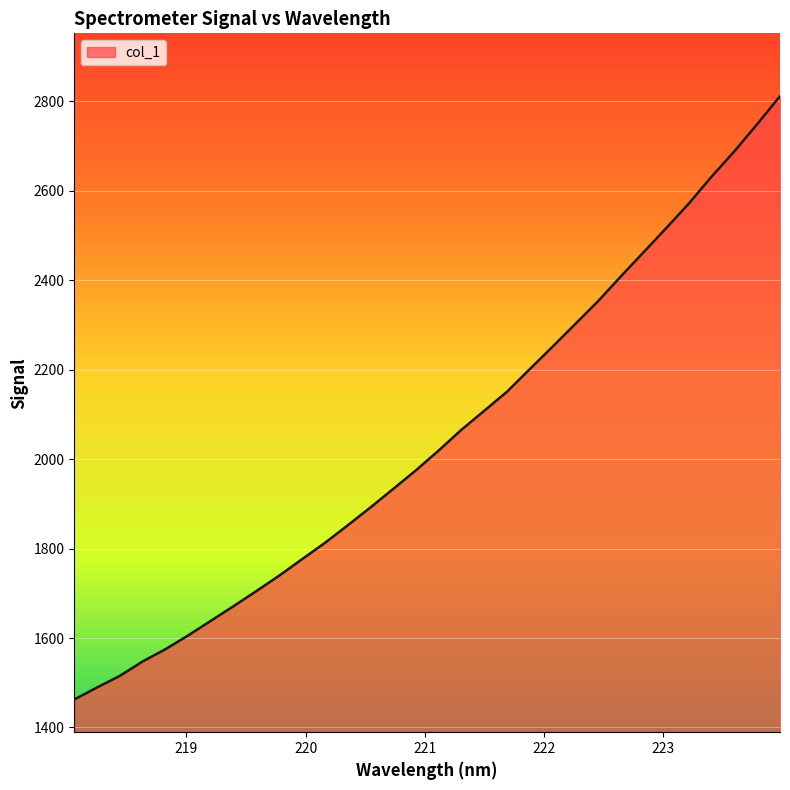

What is the minimum value shown in the chart?

1462.4